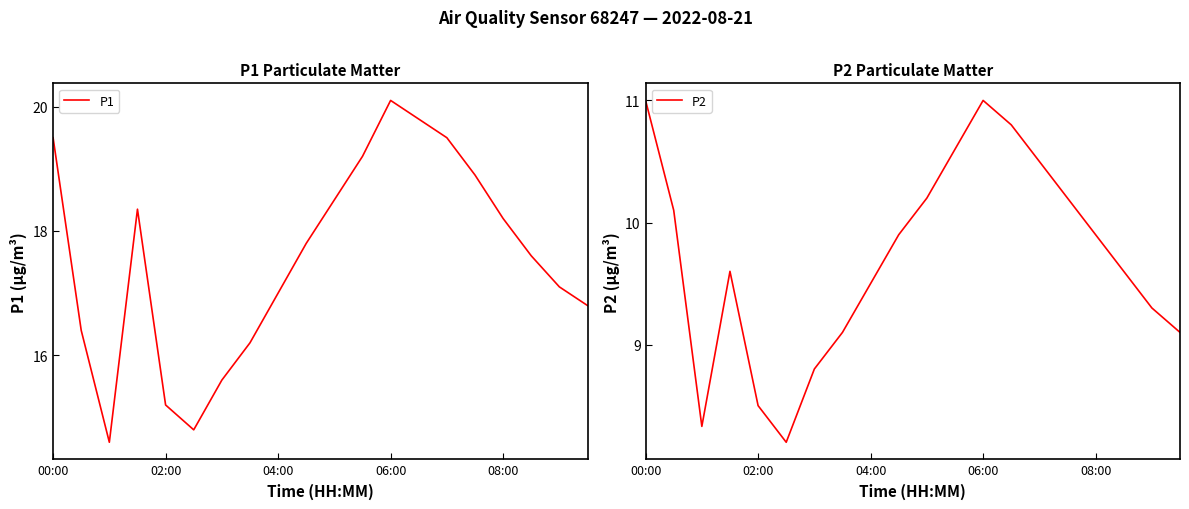

What is the value of the P2 point at the 9th from the left?

9.5